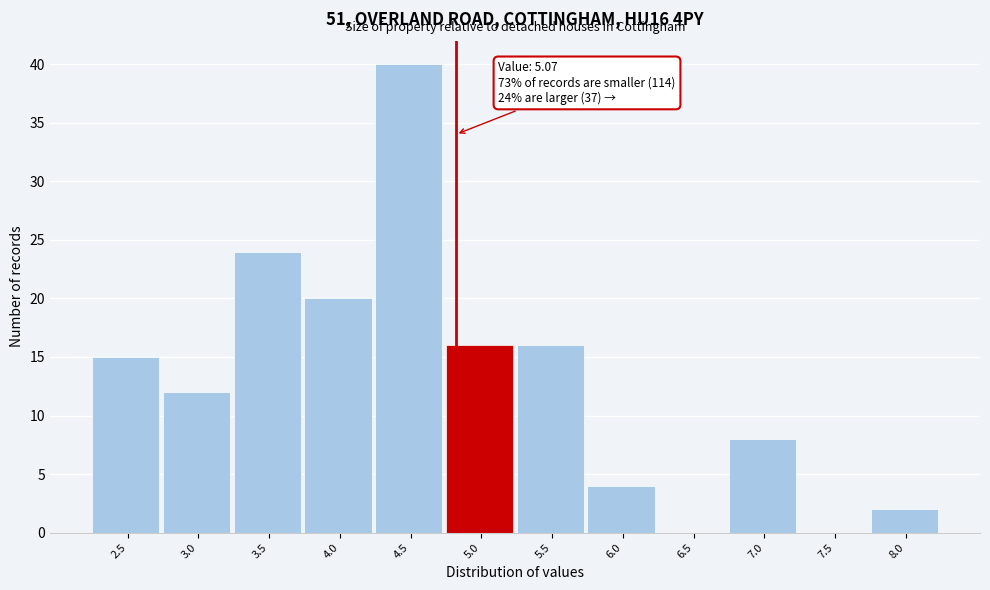

Reading right to left, transcribe all the data shown in this chart.

8.0=2	7.5=0	7.0=8	6.5=0	6.0=4	5.5=16	5.0=16	4.5=40	4.0=20	3.5=24	3.0=12	2.5=15